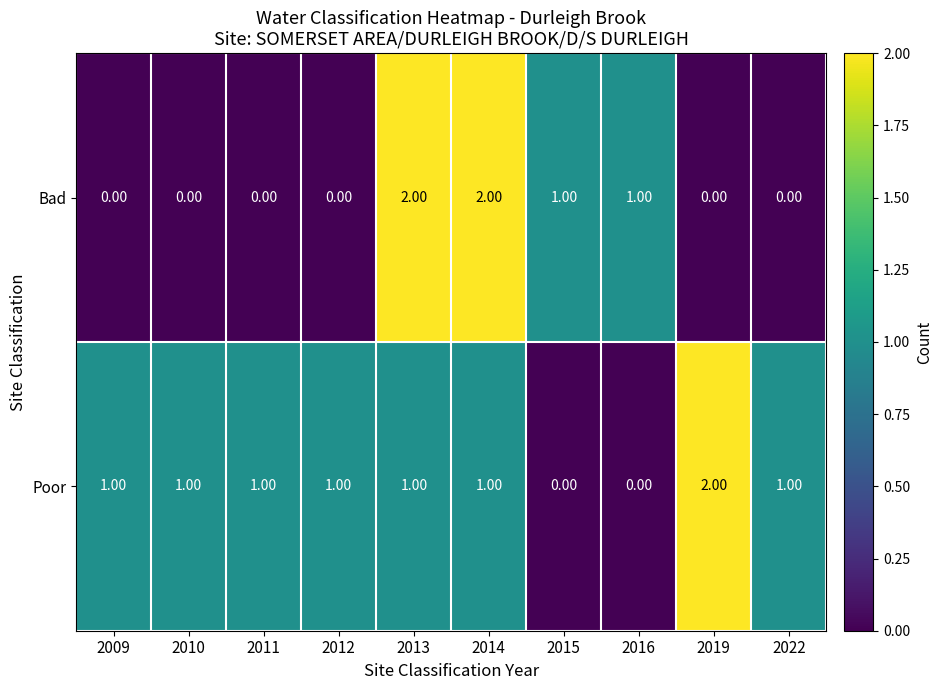

What is the total value across all series at 2013?

3